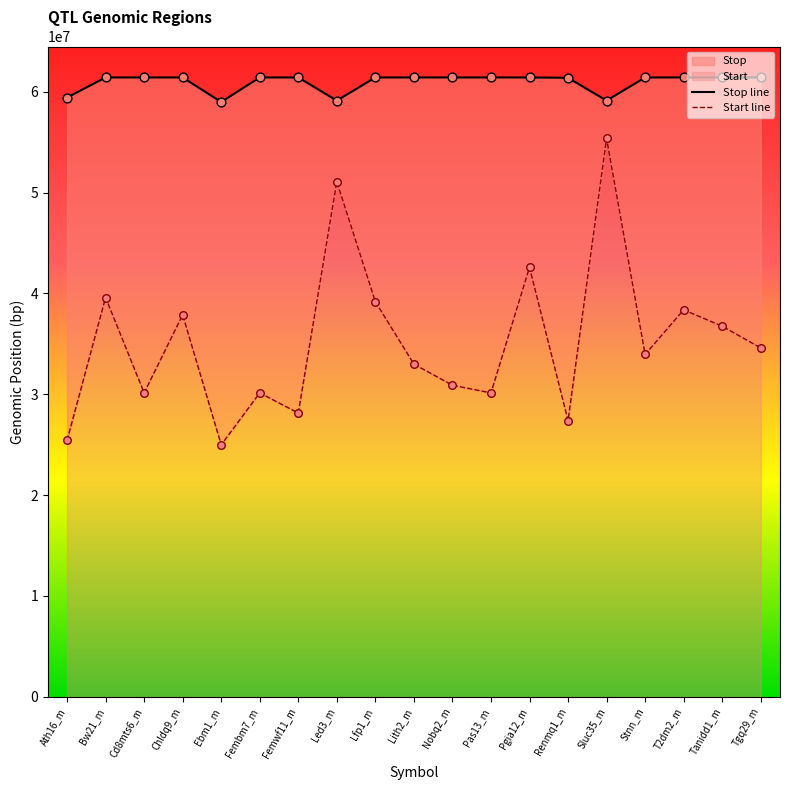

What is the total value across all series at Cd8mts6_m?

91561235